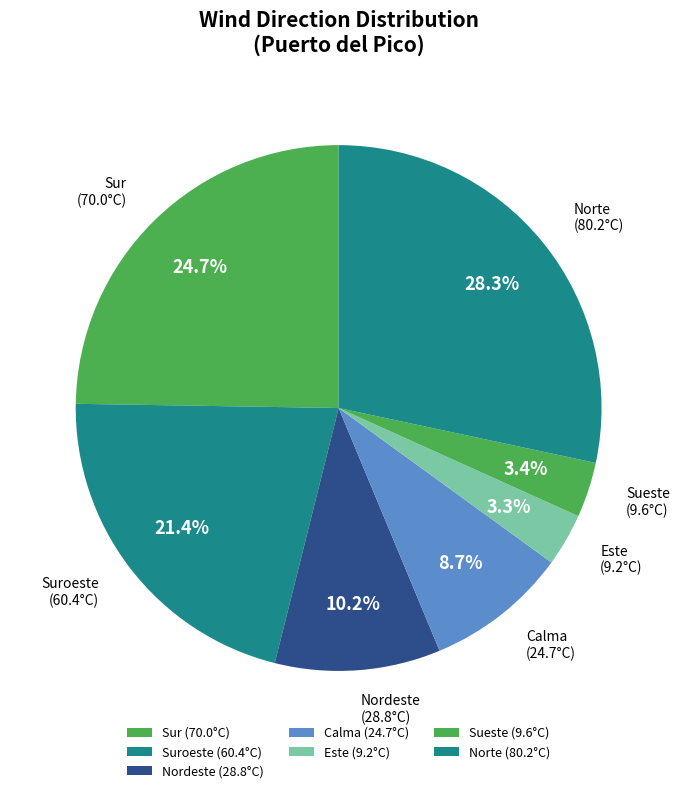

How many segments does this pie chart have?

7